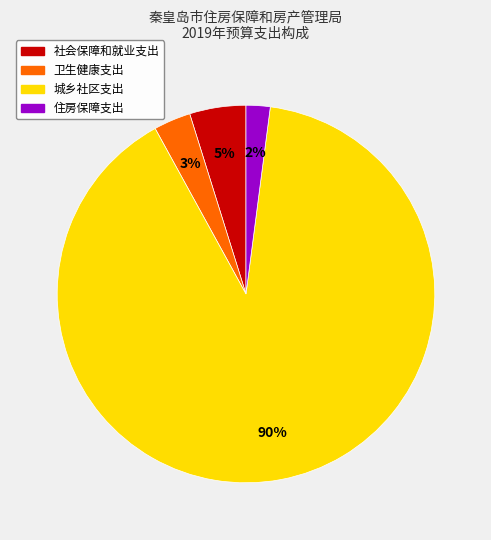

To the nearest percent, what is the combined percentage of 城乡社区支出 and 住房保障支出?

92%